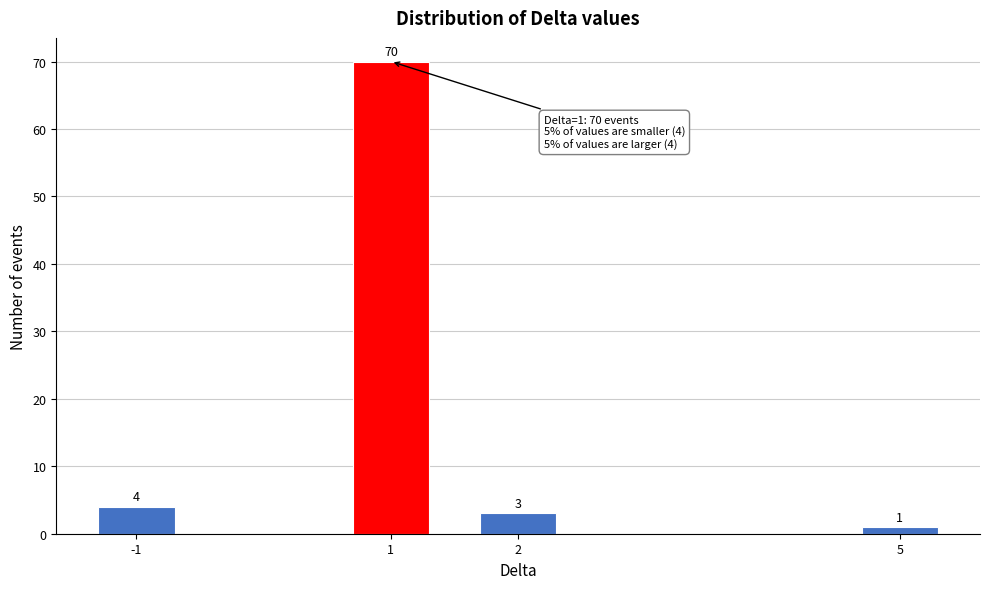

Reading left to right, extract all data points from this chart.

4	70	3	1